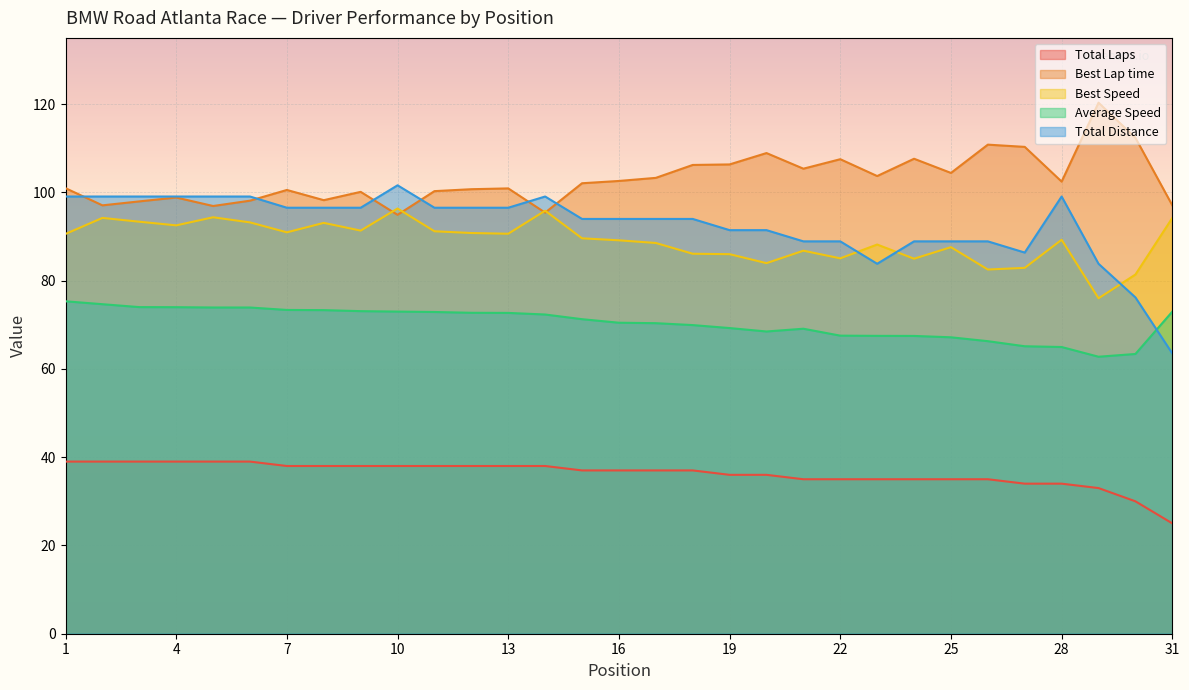

How many interior local valleys does the Best Speed series have?

9